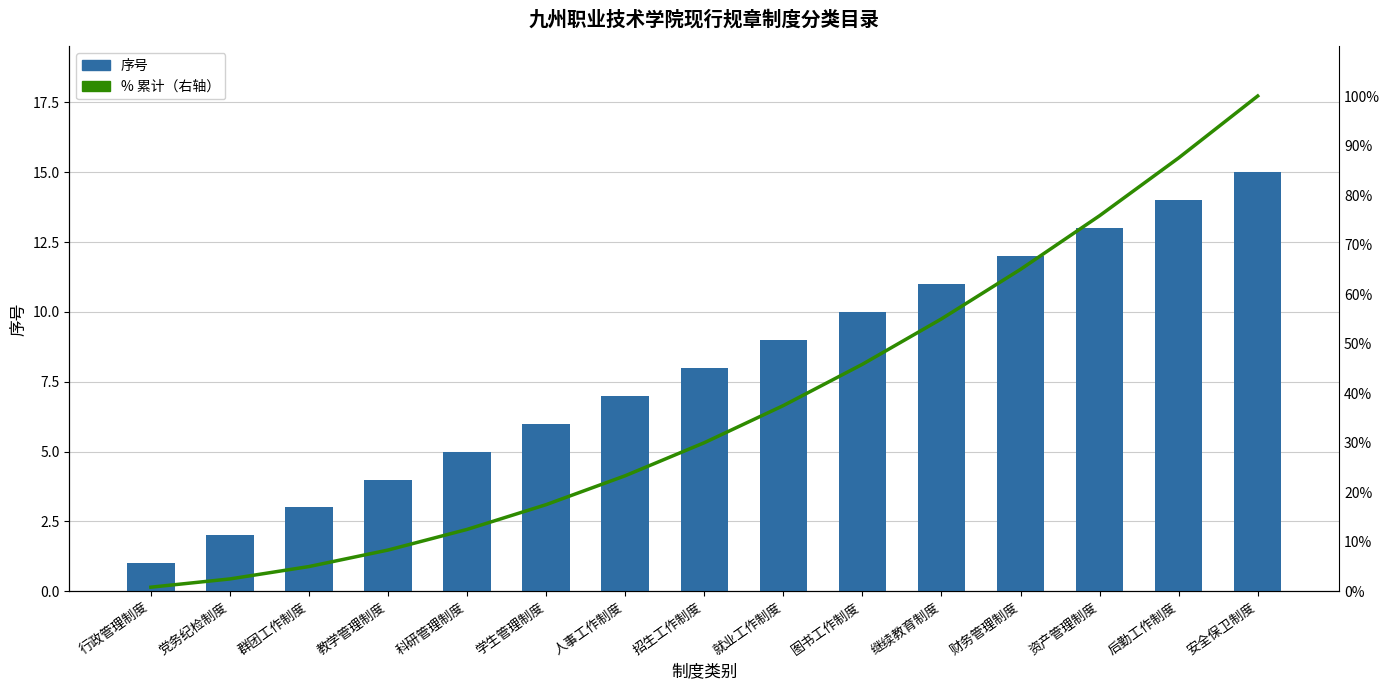

Is it true that 序号 equals 1.7 at 行政管理制度?

False